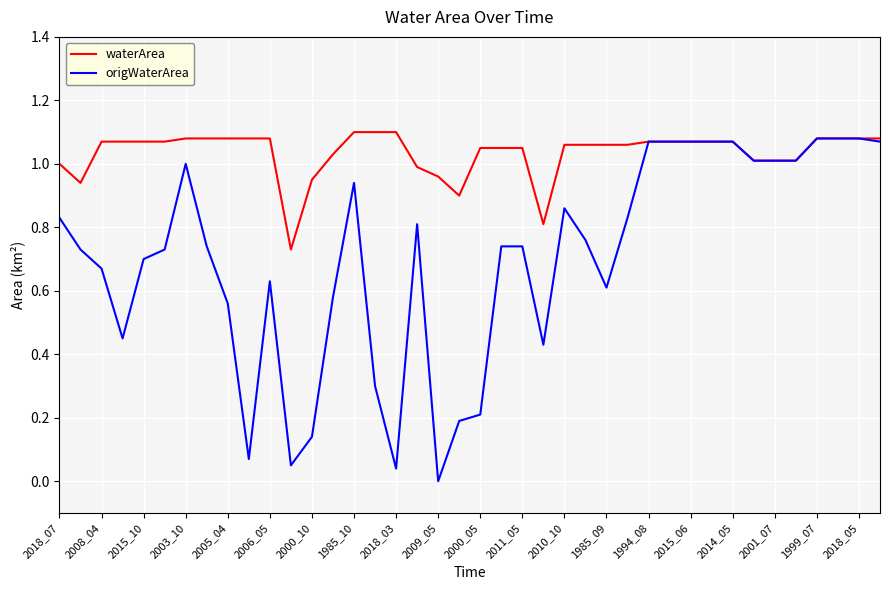

Rank the series by their average value, from lowest to highest.

origWaterArea, waterArea